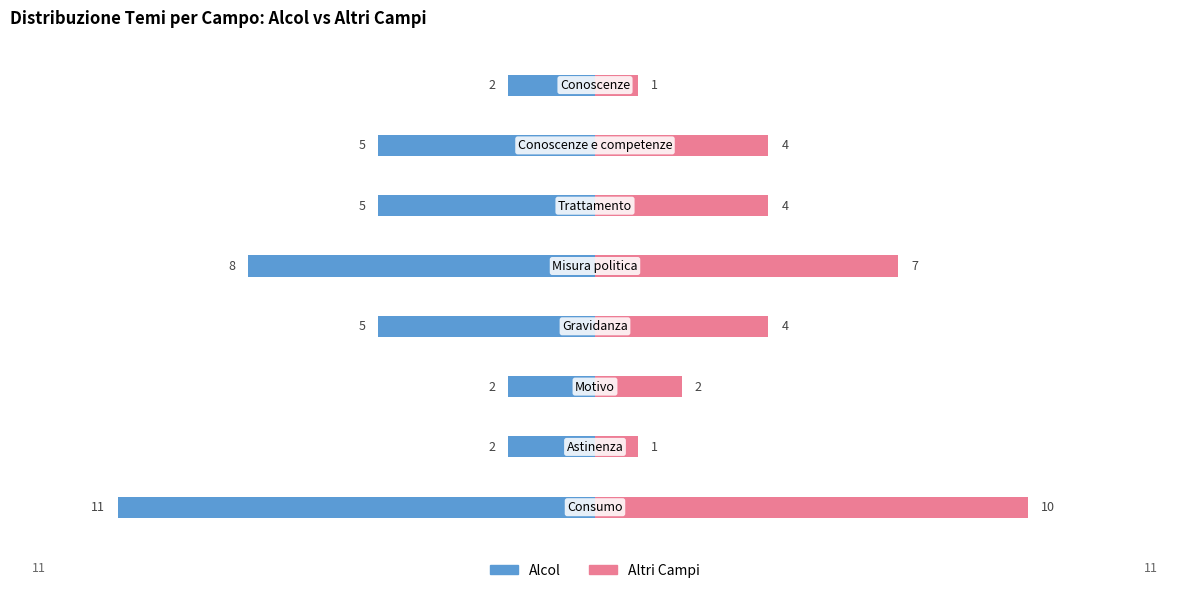

Count the Altri Campi values in the range 2 to 7.

5